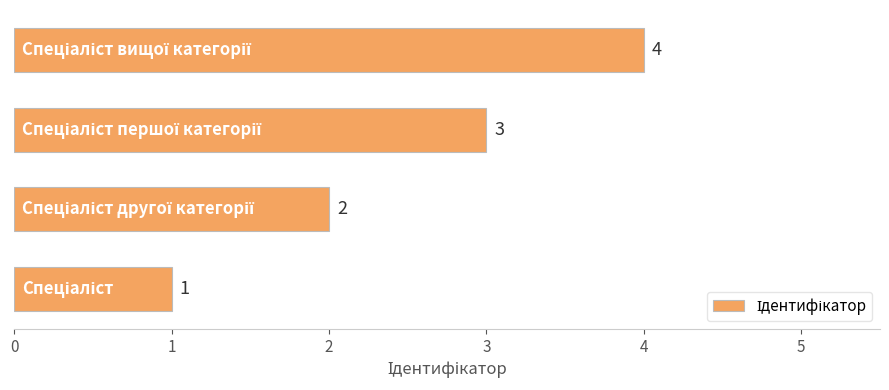

Count the values in the range 2 to 4.

3